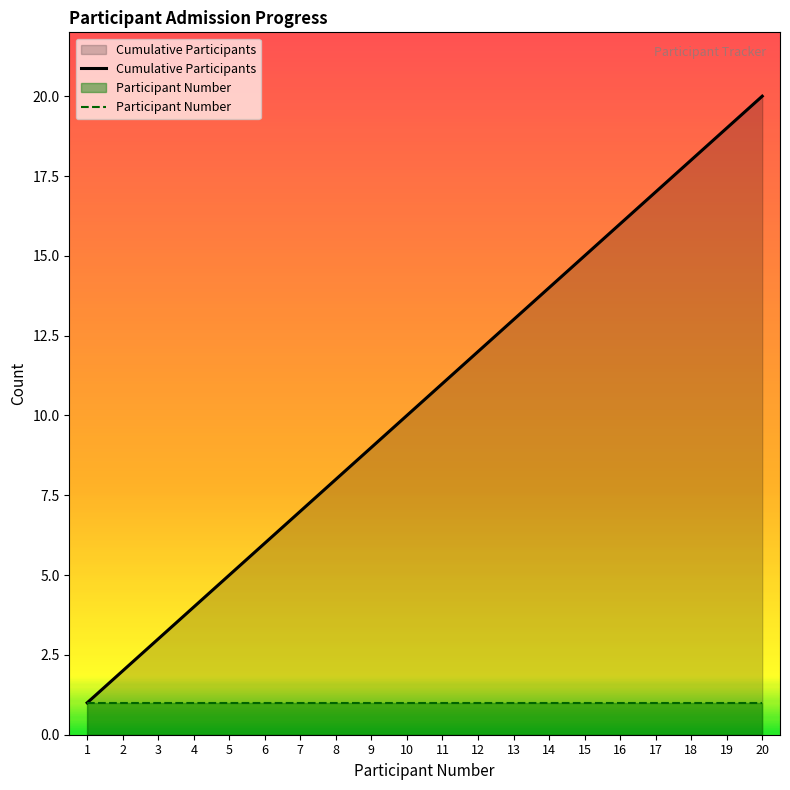

Is the value of Participant Number at 11 greater than the value of Cumulative Participants at 14?

No